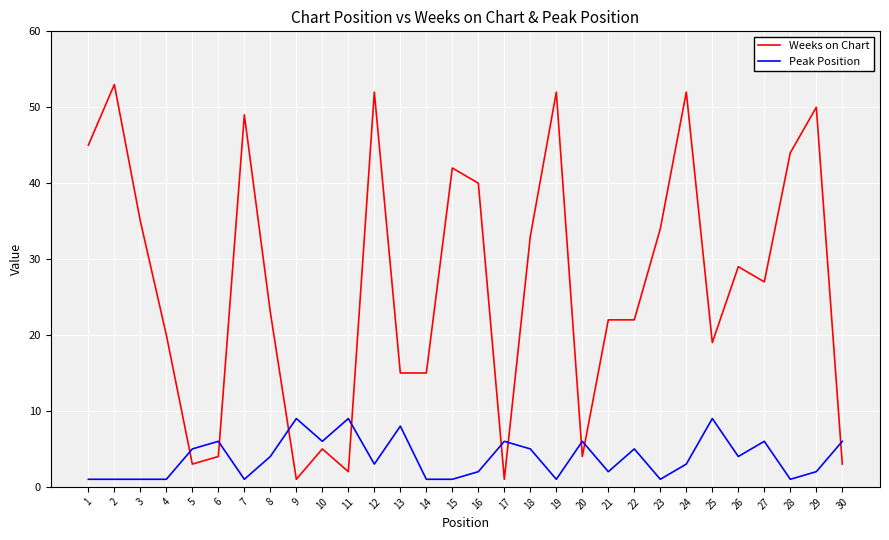

Reading left to right, extract all data points from this chart.

Weeks on Chart: 1=45	2=53	3=35	4=20	5=3	6=4	7=49	8=23	9=1	10=5	11=2	12=52	13=15	14=15	15=42	16=40	17=1	18=33	19=52	20=4	21=22	22=22	23=34	24=52	25=19	26=29	27=27	28=44	29=50	30=3
Peak Position: 1=1	2=1	3=1	4=1	5=5	6=6	7=1	8=4	9=9	10=6	11=9	12=3	13=8	14=1	15=1	16=2	17=6	18=5	19=1	20=6	21=2	22=5	23=1	24=3	25=9	26=4	27=6	28=1	29=2	30=6